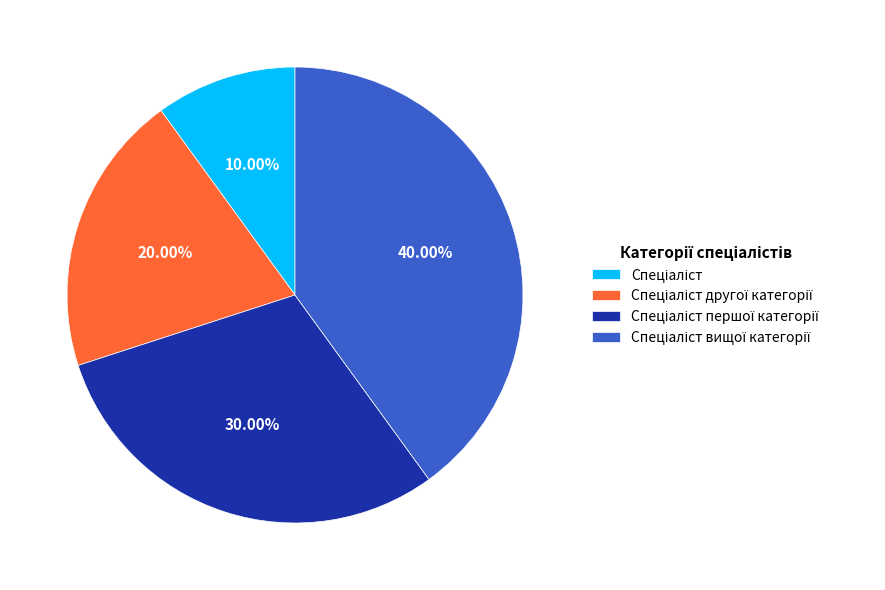

Does any single category account for the majority?

No